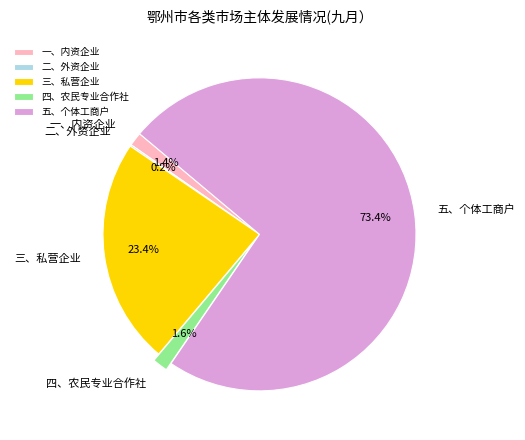

What is the ratio of the value at 一、内资企业 to the value at 三、私营企业?

0.1